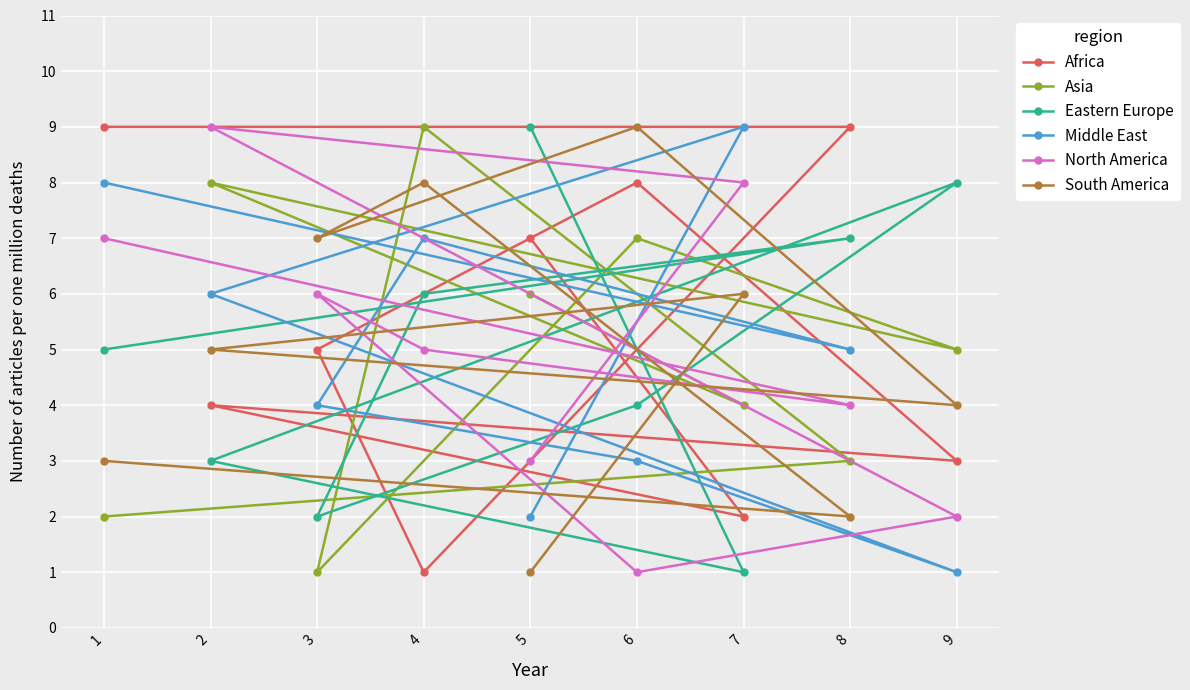

True or false: South America and Eastern Europe intersect in this chart.

True